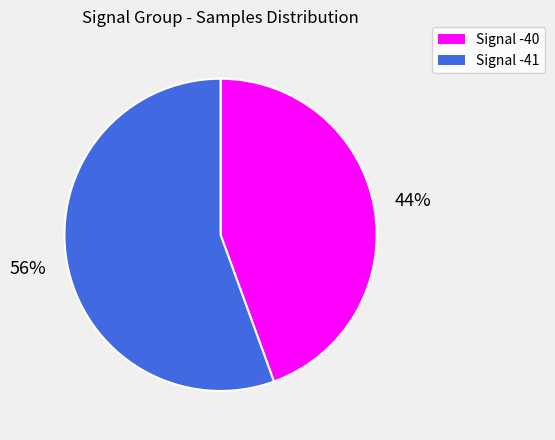

Is there a majority slice in this chart?

Yes